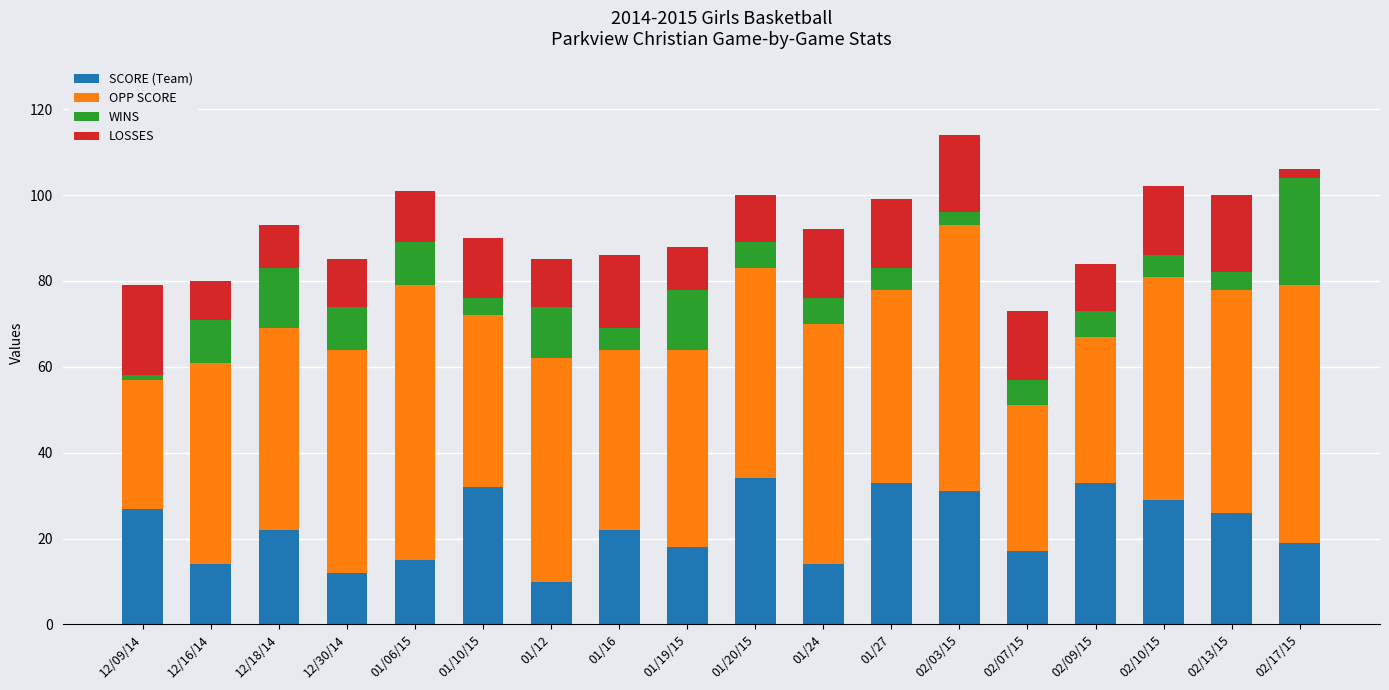

How many categories are shown in the chart?

18